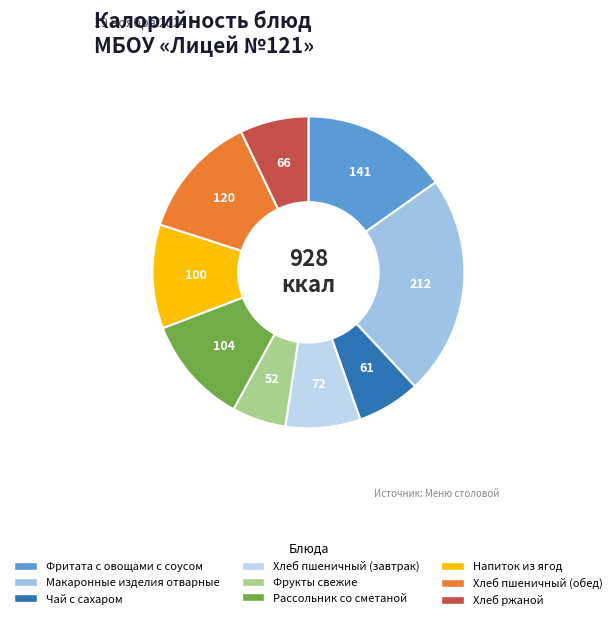

Rank the categories by value from highest to lowest.

Макаронные изделия отварные, Фритата с овощами с соусом, Хлеб пшеничный (обед), Рассольник со сметаной, Напиток из ягод, Хлеб пшеничный (завтрак), Хлеб ржаной, Чай с сахаром, Фрукты свежие